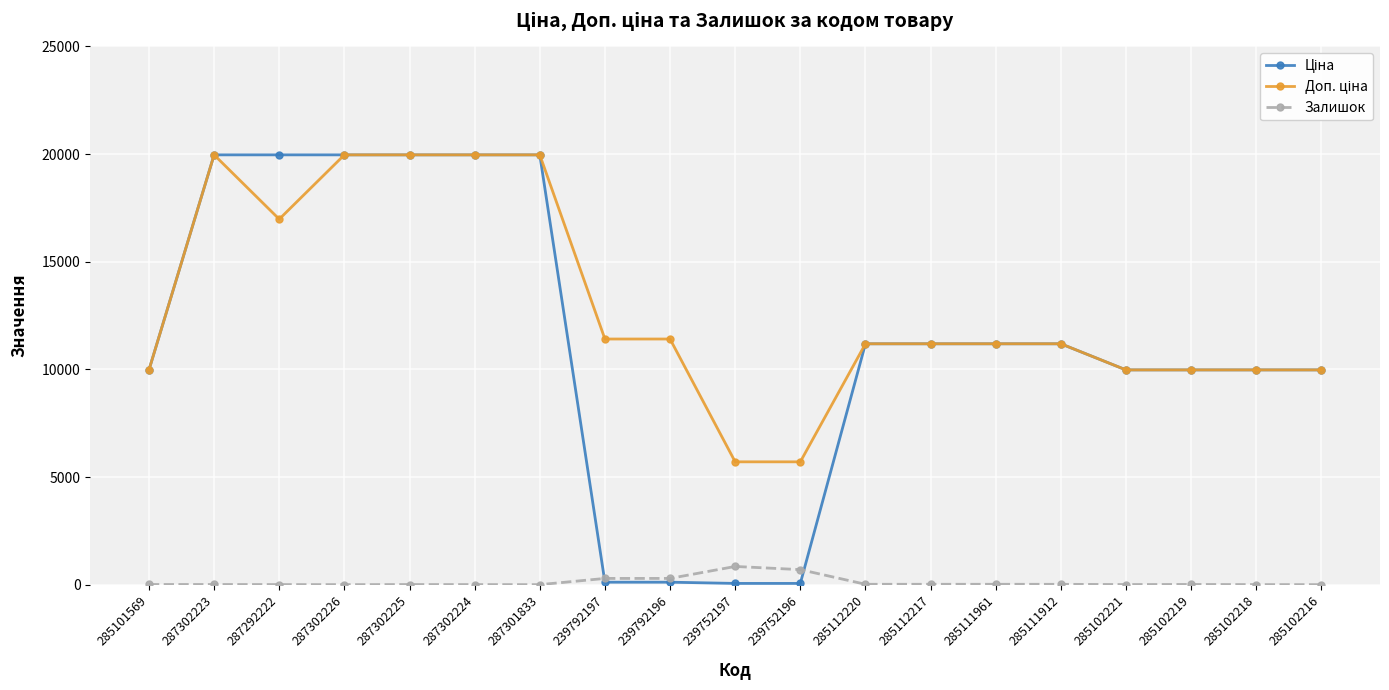

At how many categories does at least one series exceed 11667?

6